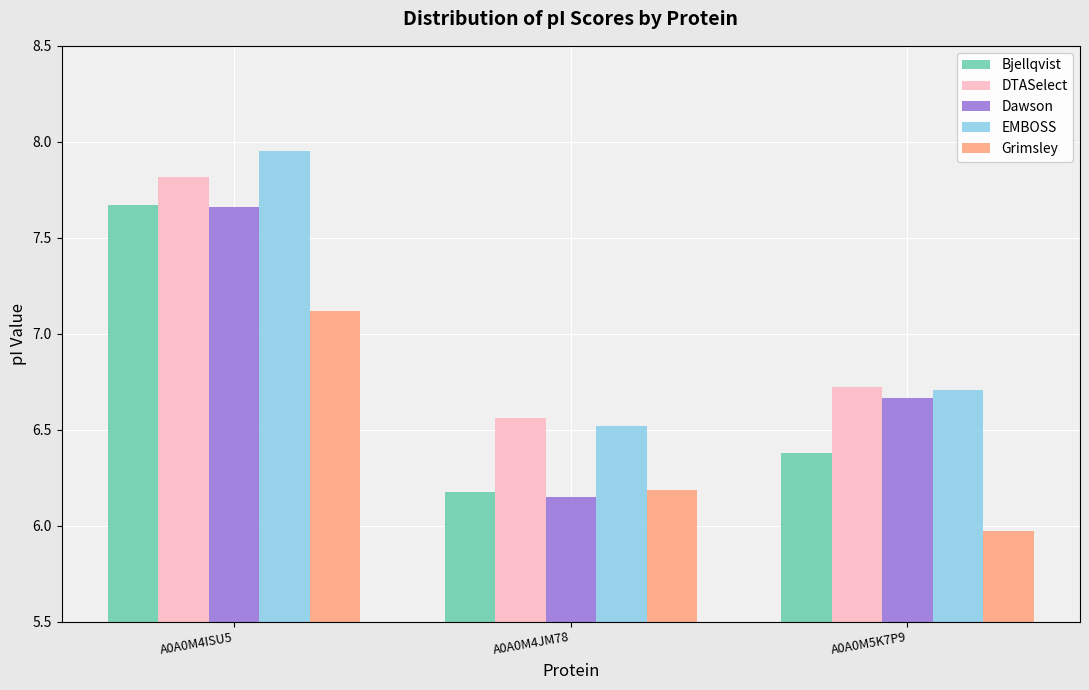

What is the lowest value of the Bjellqvist series?

6.2